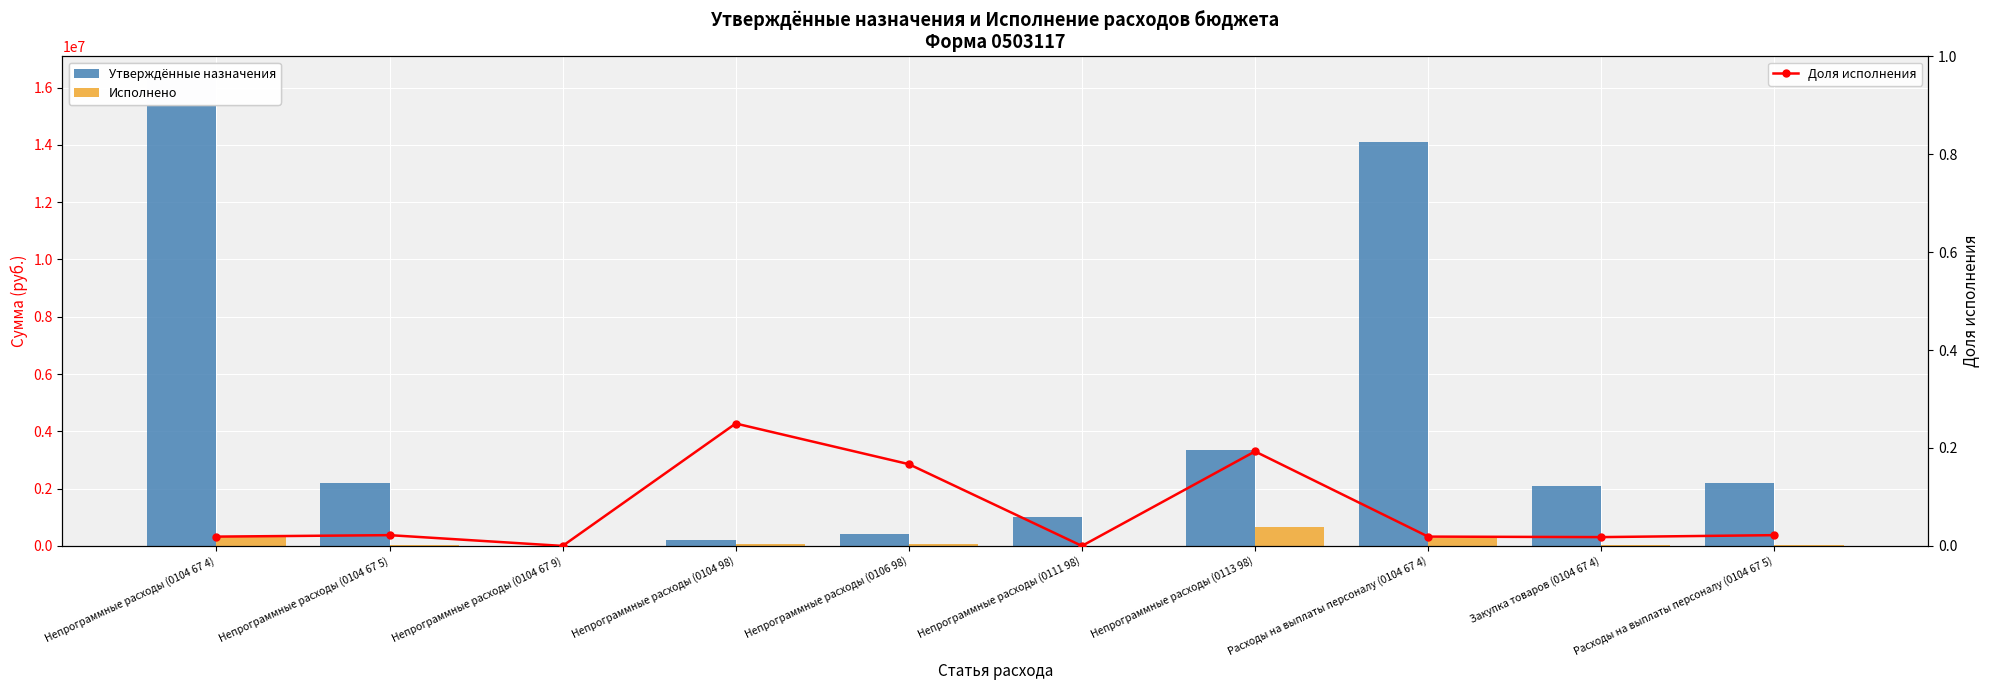

Is it true that Исполнено equals 303421.8 at Непрограммные расходы (0104 67 4)?

True